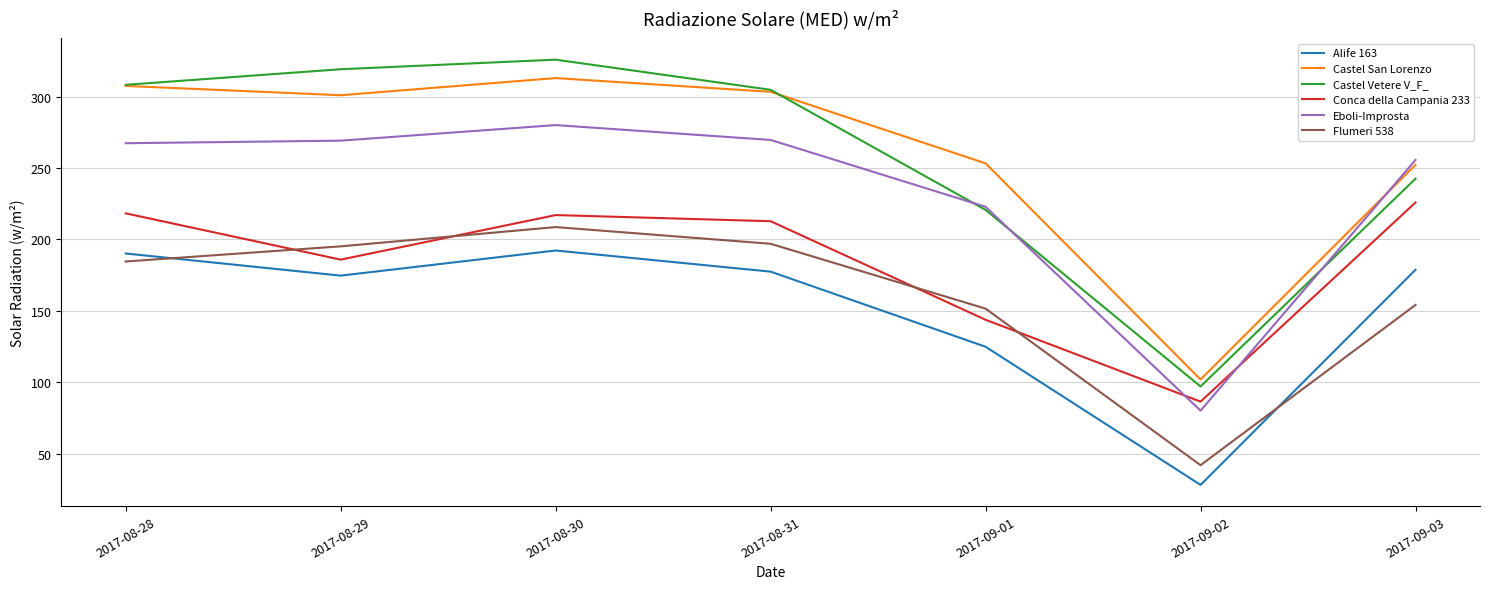

At which category is the sum across all series the highest?

2017-08-30